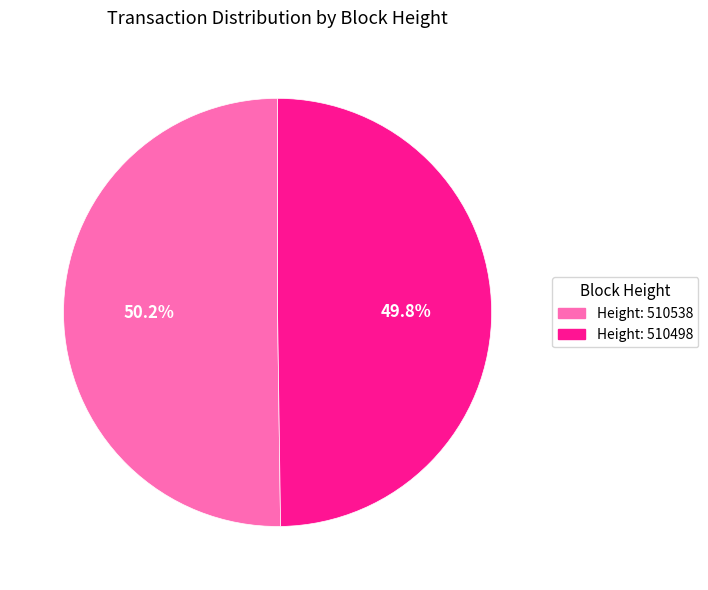

Does any single category account for the majority?

Yes